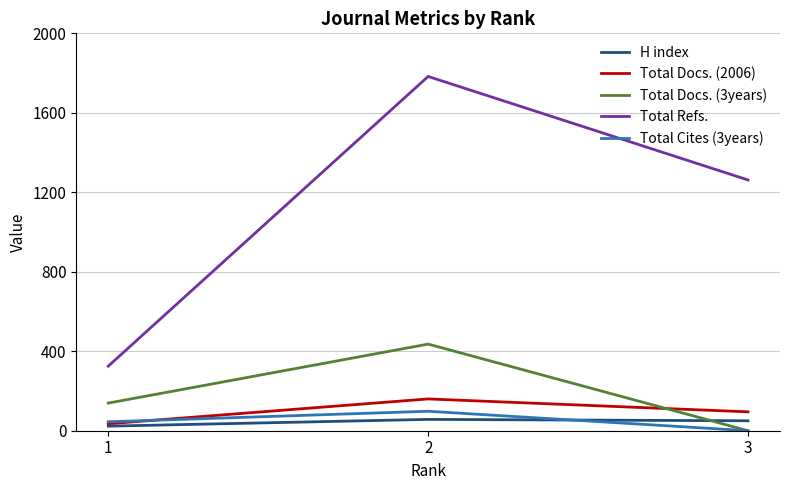

Is the value of Total Docs. (2006) at 2 greater than the value of Total Refs. at 2?

No